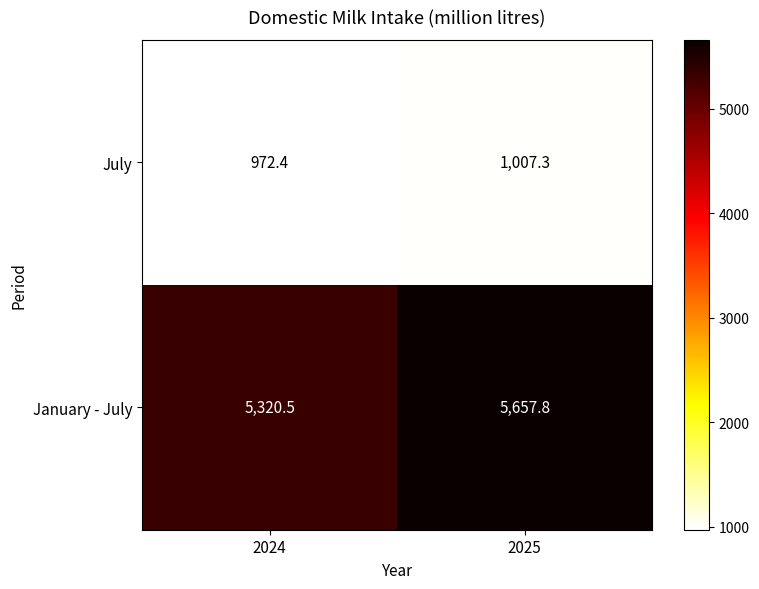

The January - July series shows 5320.5 at 2024. True or false?

True